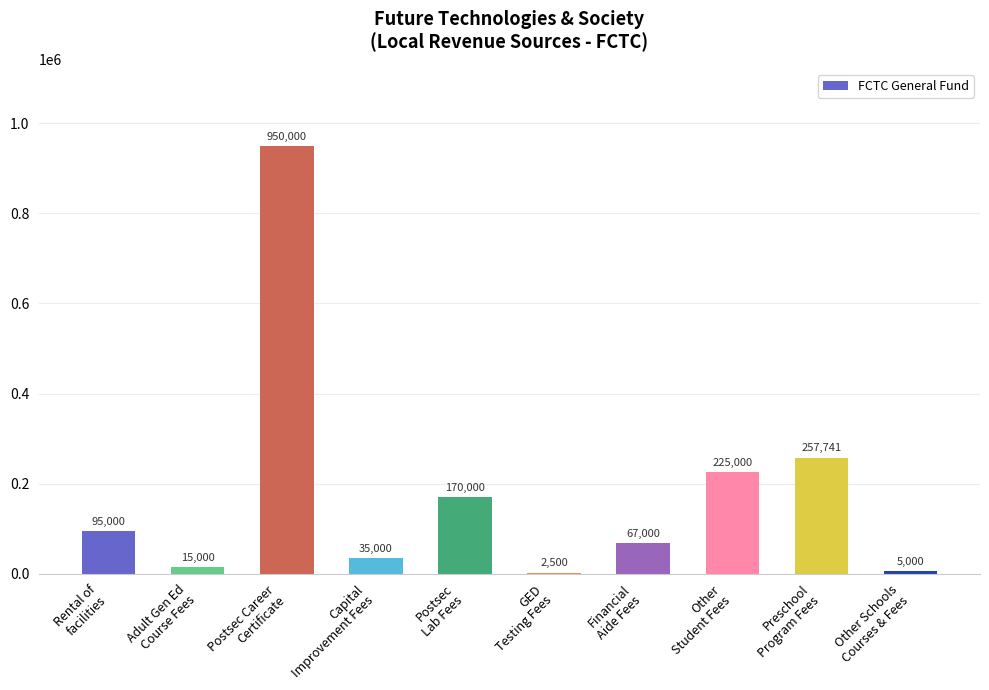

What is the sum of all values?

1822241